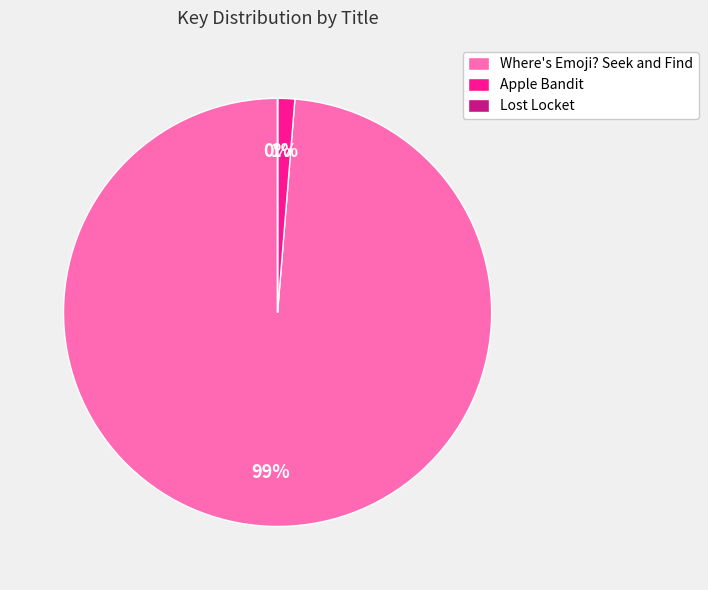

Combined, do Apple Bandit and Where's Emoji? Seek and Find account for over 50%?

Yes